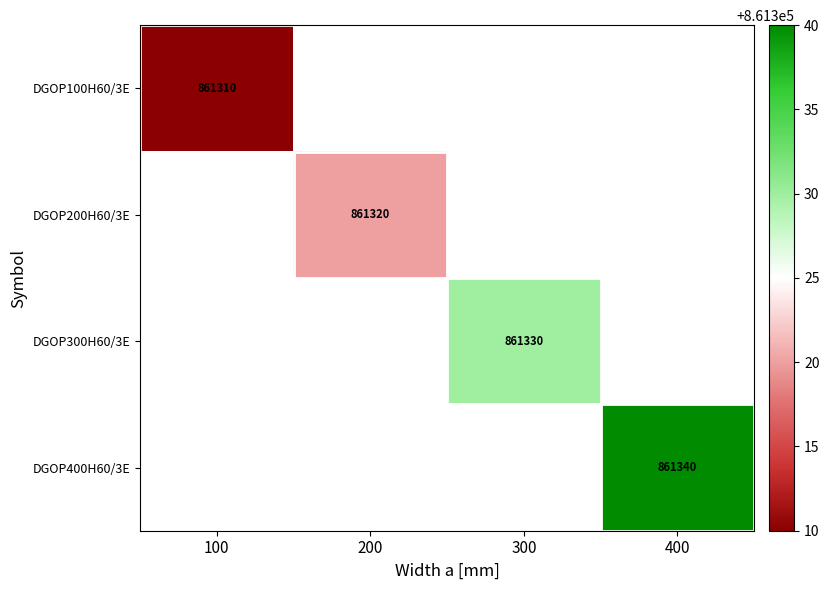

Which has a higher value, 100 or 400?

400